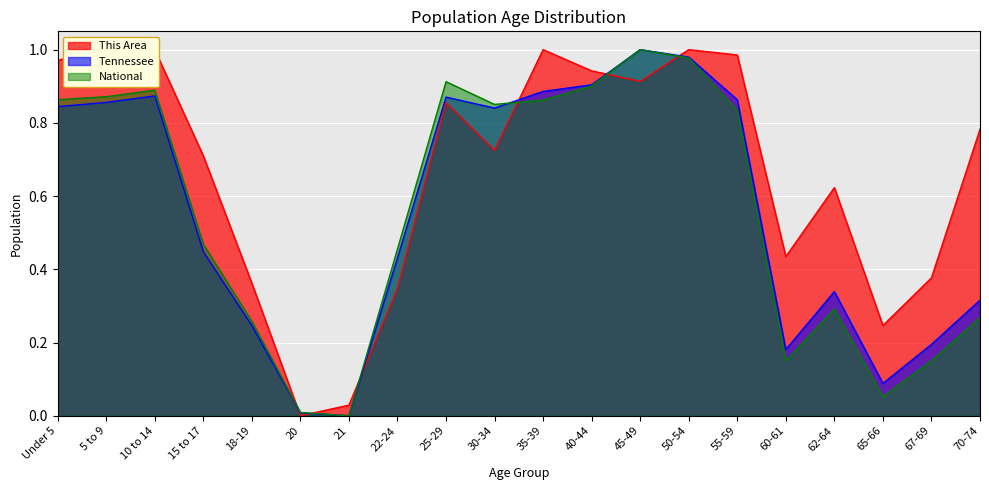

What is the sum of all Tennessee values?

11.2